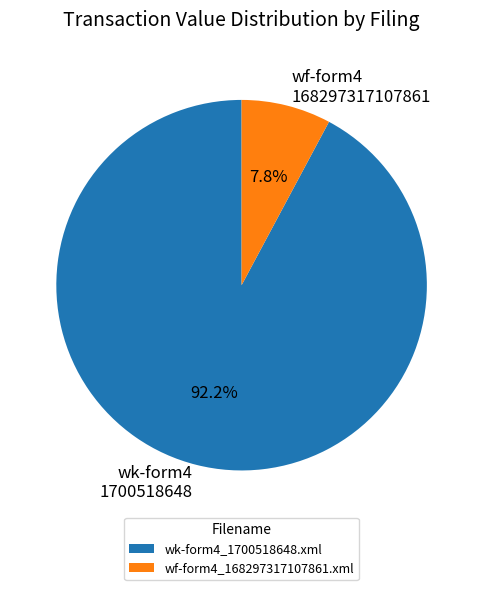

The wf-form4_168297317107861.xml slice represents 8% of the pie. True or false?

True